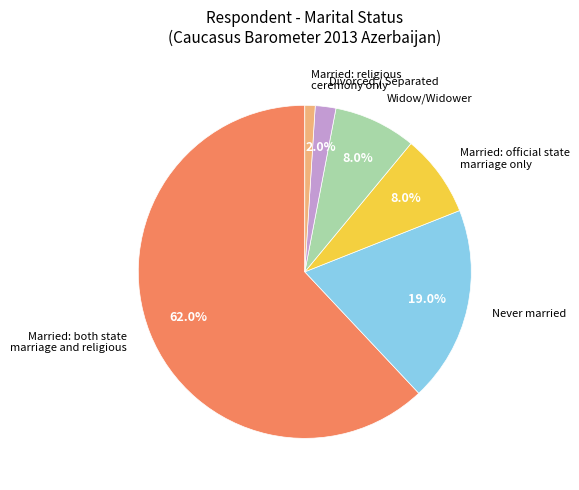

What percentage is the Widow/Widower slice, to the nearest percent?

8%